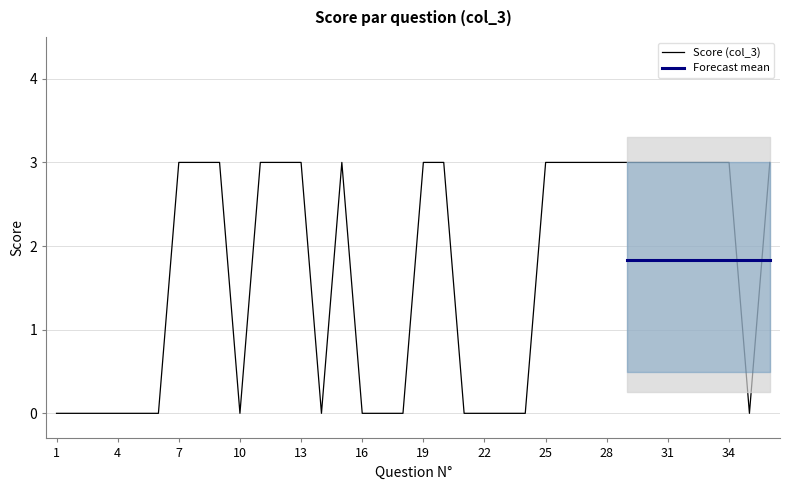

Approximately how many times larger is the value at 29 compared to 9?

1.0